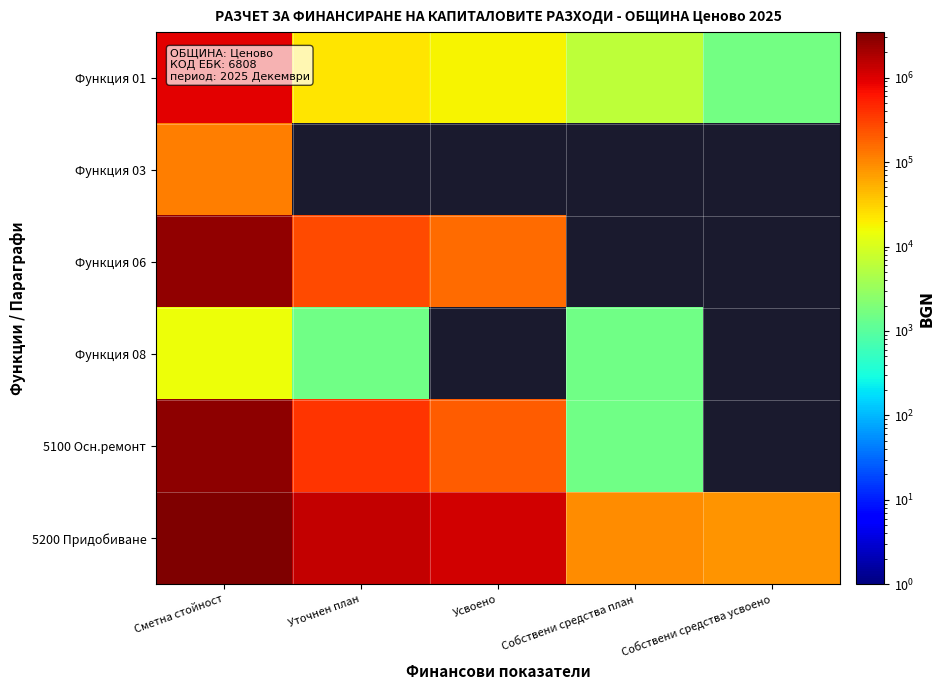

List the series in order of their peak value, highest first.

5200 Придобиване, 5100 Осн.ремонт, Функция 06, Функция 01, Функция 03, Функция 08